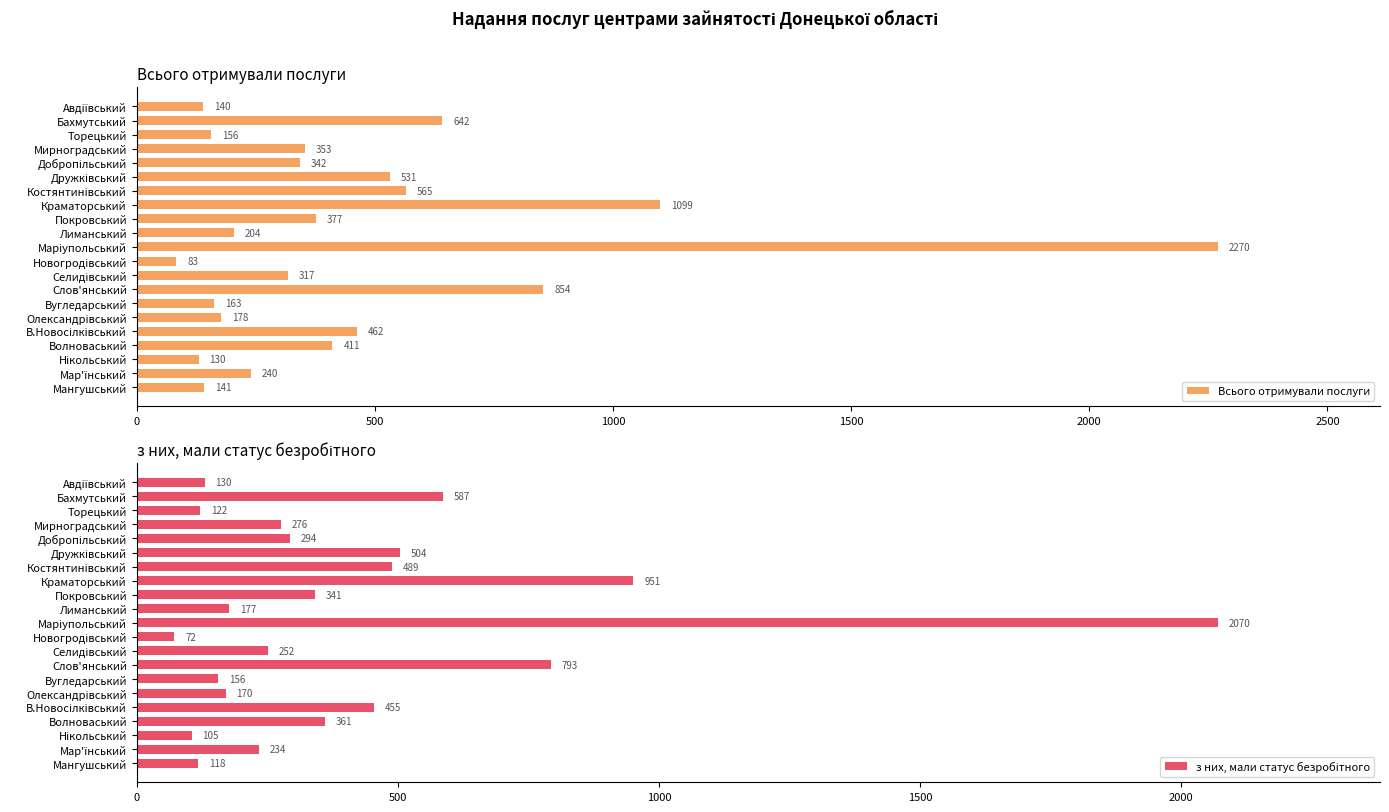

What are all the series names shown in the legend?

Всього отримували послуги, з них, мали статус безробітного